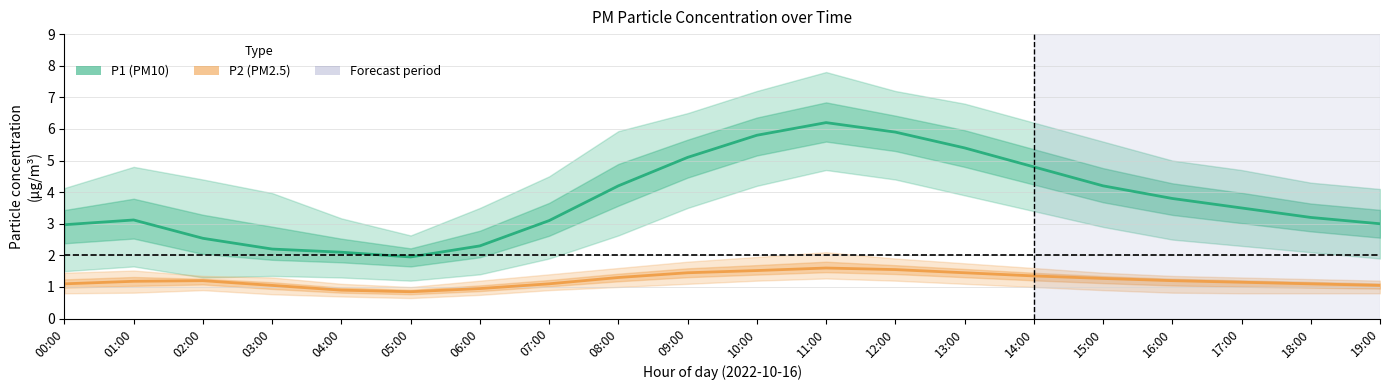

Reading right to left, transcribe all the data shown in this chart.

P1 (PM10): 3.0	3.2	3.5	3.8	4.2	4.8	5.4	5.9	6.2	5.8	5.1	4.2	3.1	2.3	1.9	2.1	2.2	2.5	3.1	3.0
P2 (PM2.5): 1.1	1.1	1.1	1.2	1.3	1.4	1.4	1.6	1.6	1.5	1.4	1.3	1.1	0.9	0.8	0.9	1.1	1.2	1.2	1.1